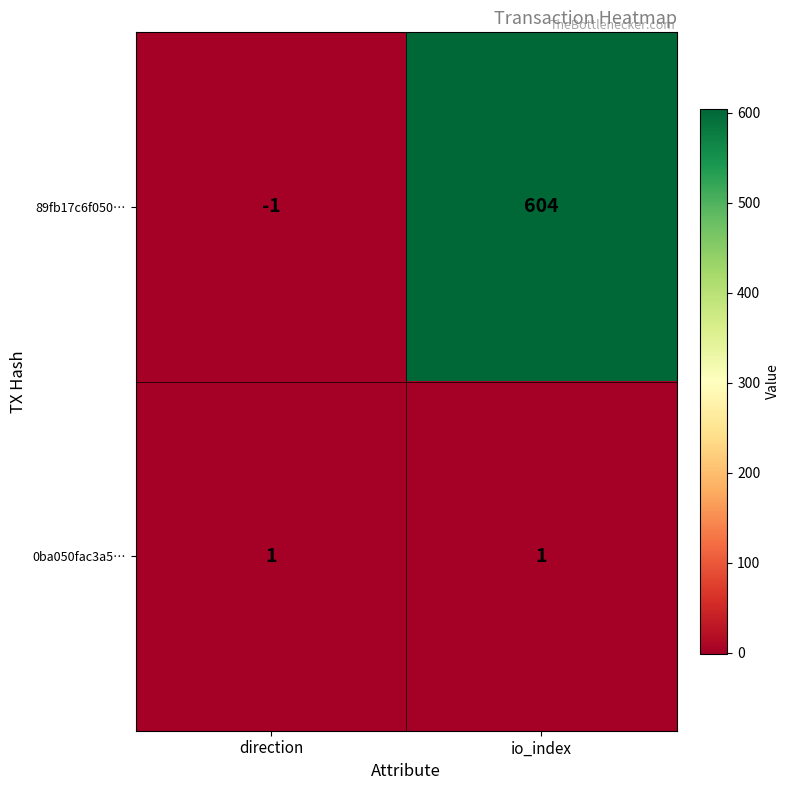

What is the difference between the 89fb17c6f050… values at io_index and direction?

605